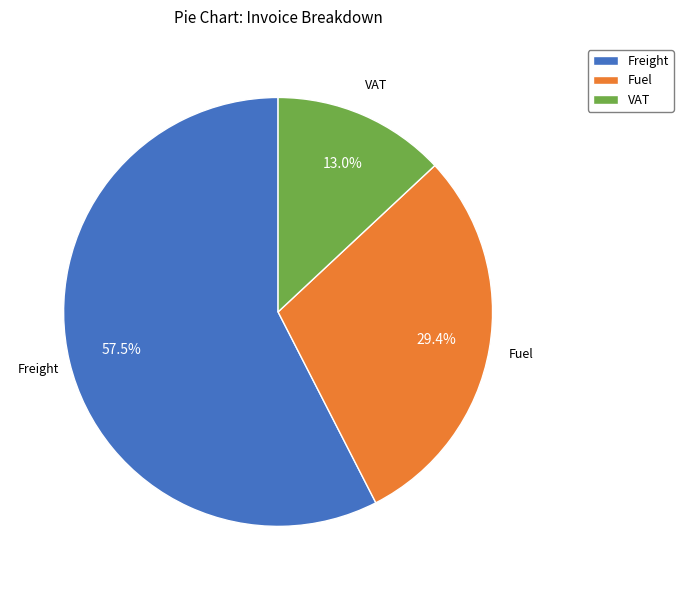

How many segments does this pie chart have?

3